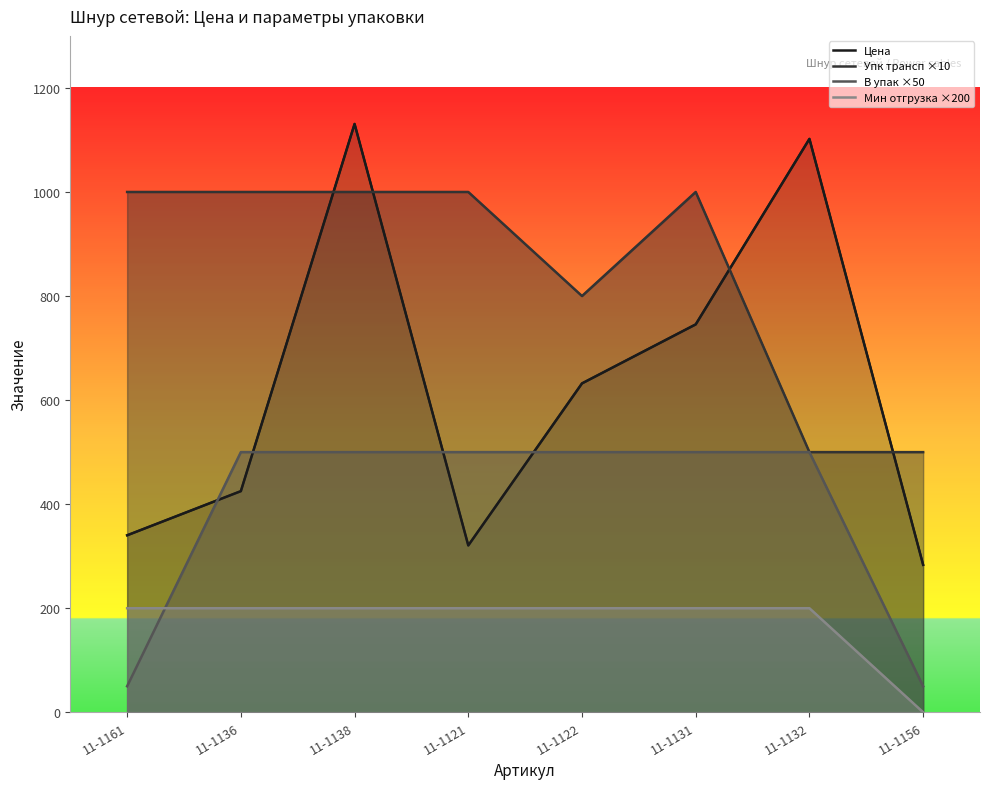

Reading left to right, extract all data points from this chart.

Цена: 11-1161=340.2	11-1136=425.0	11-1138=1130.8	11-1121=320.7	11-1122=632.1	11-1131=745.5	11-1132=1102.1	11-1156=283.4
Упк трансп ×10: 11-1161=1000.0	11-1136=1000.0	11-1138=1000.0	11-1121=1000.0	11-1122=800.0	11-1131=1000.0	11-1132=500.0	11-1156=500.0
В упак ×50: 11-1161=50.0	11-1136=500.0	11-1138=500.0	11-1121=500.0	11-1122=500.0	11-1131=500.0	11-1132=500.0	11-1156=50.0
Мин отгрузка ×200: 11-1161=200.0	11-1136=200.0	11-1138=200.0	11-1121=200.0	11-1122=200.0	11-1131=200.0	11-1132=200.0	11-1156=0.0